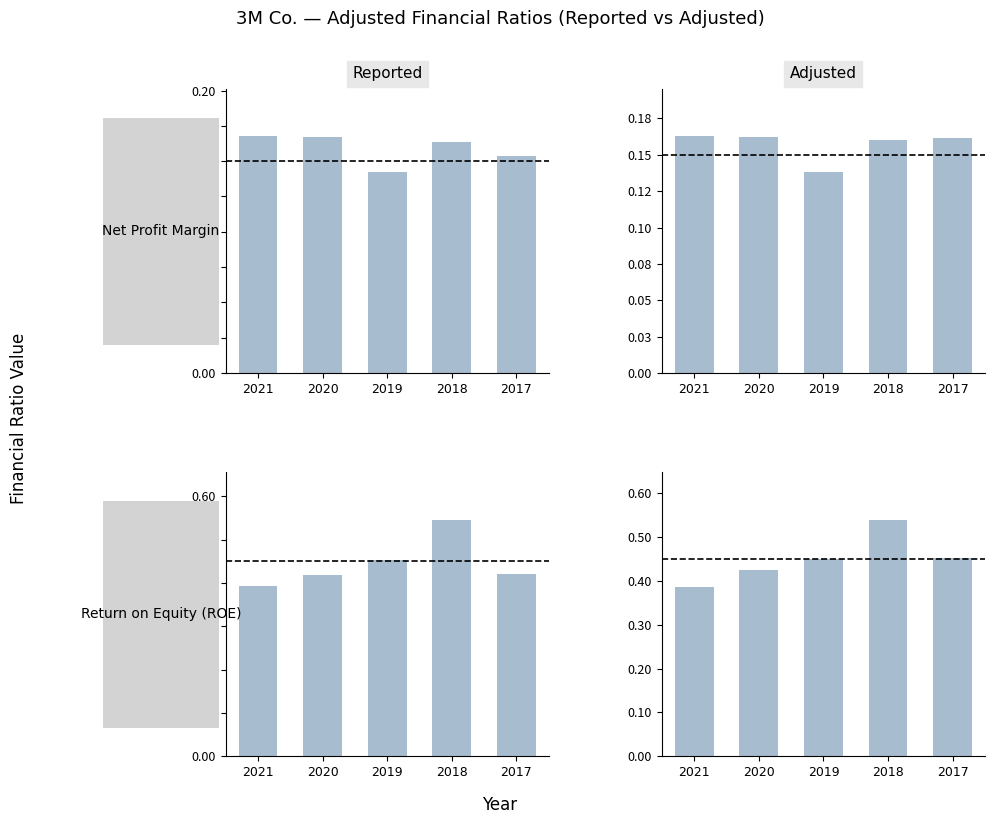

Which series has the largest total across all categories?

Adjusted